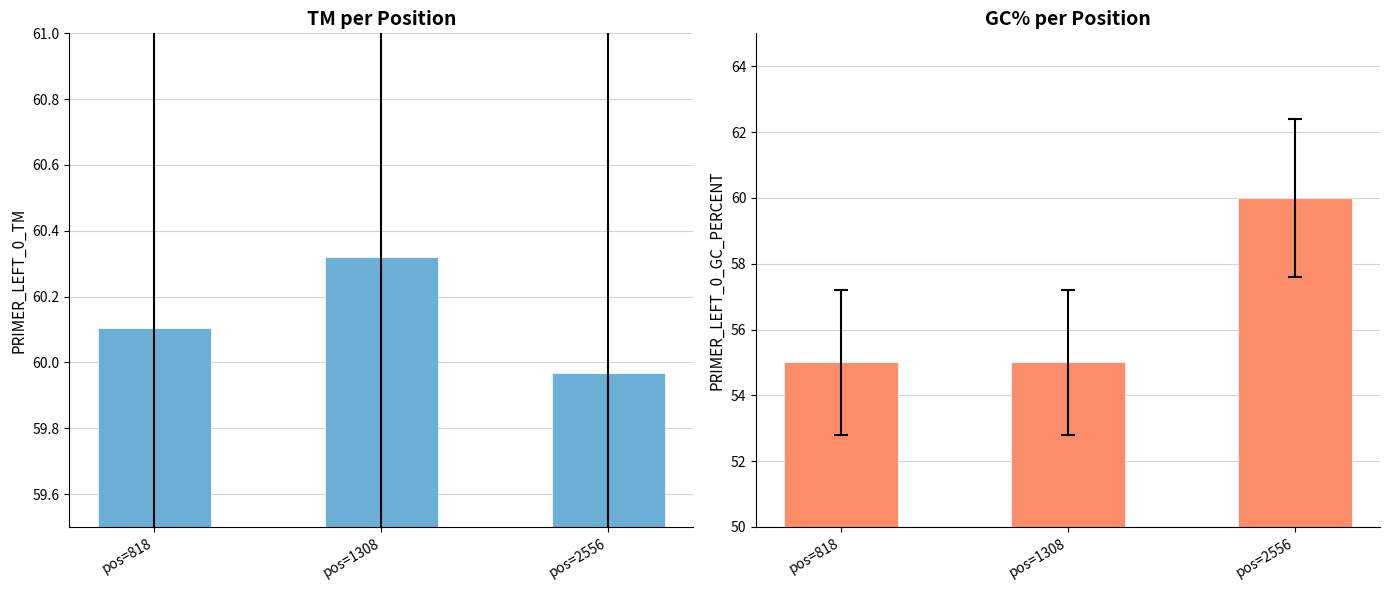

How many data points does each series have?

3